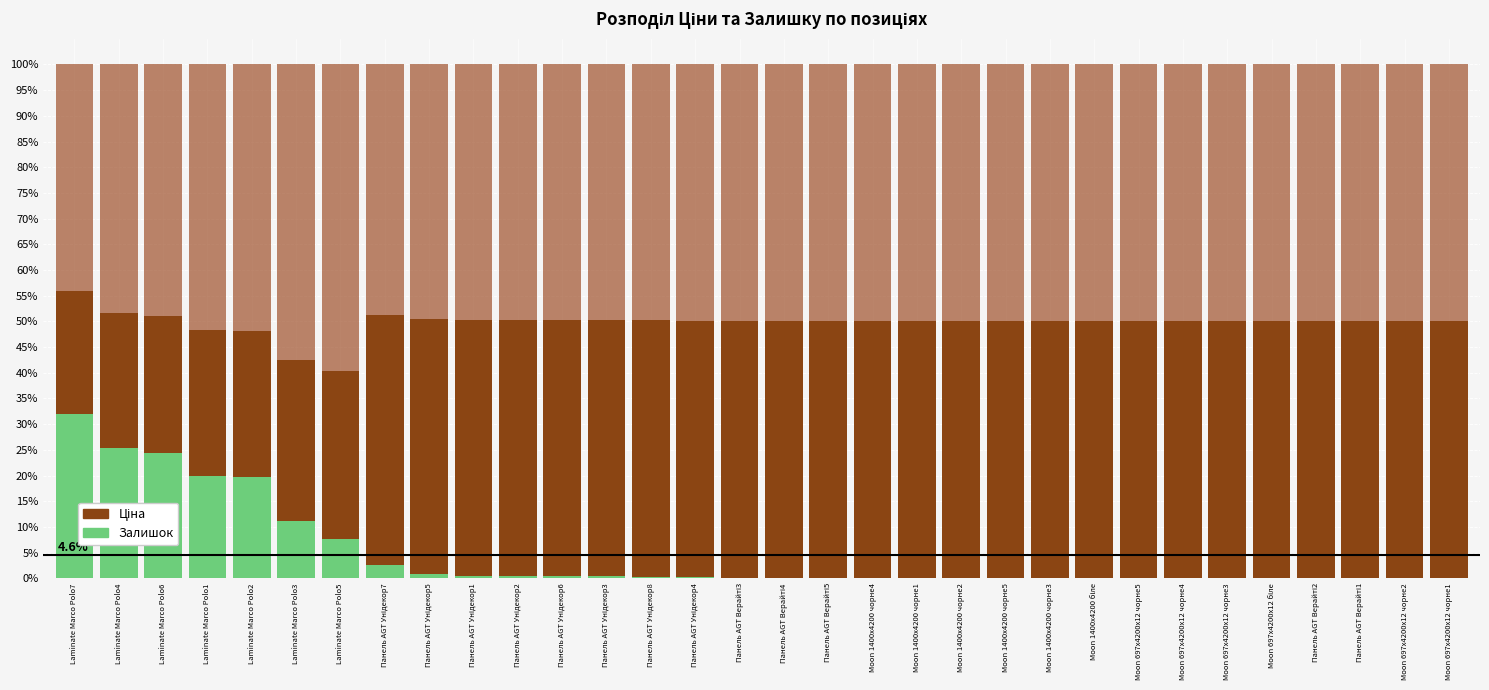

How many series are shown in this chart?

3